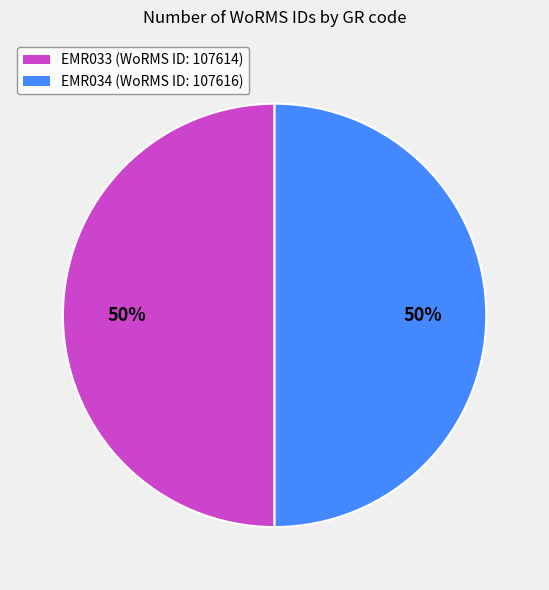

Do EMR034 and EMR033 together represent more than half of the pie?

Yes